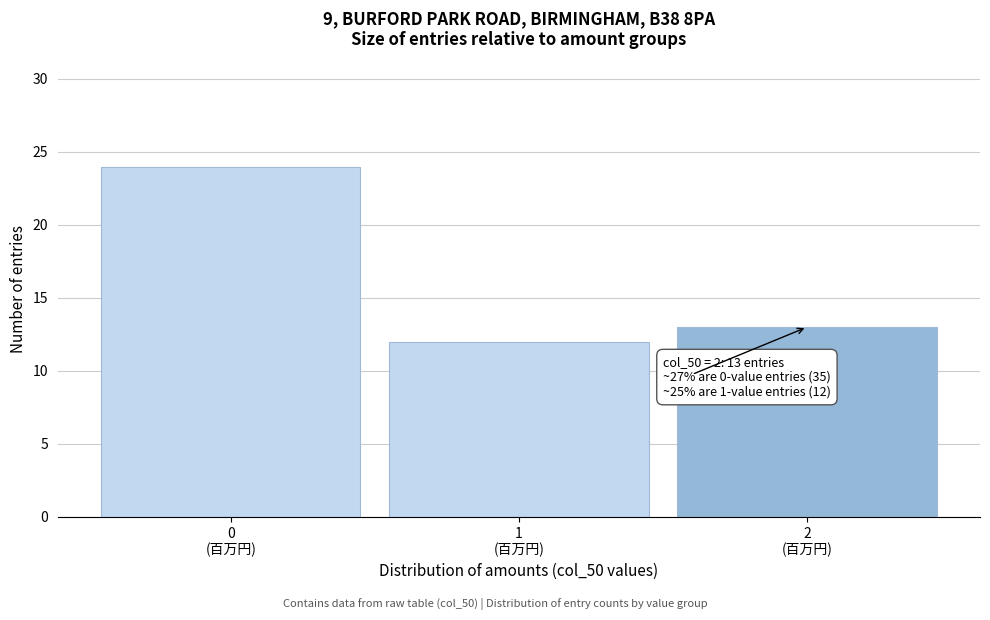

Reading left to right, transcribe all the data shown in this chart.

24	12	13